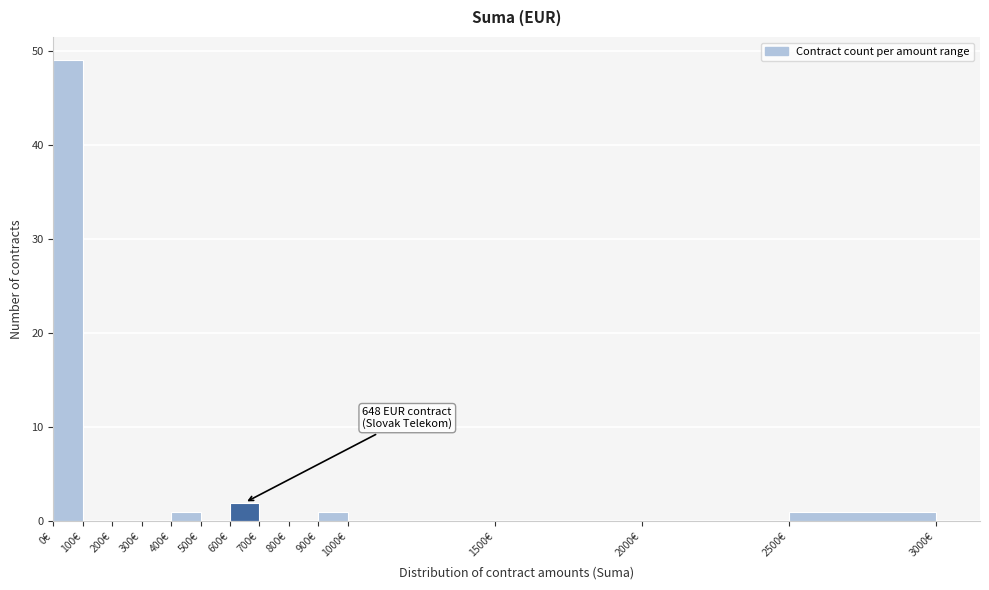

Over which range of the x-axis is the bar tallest?

0 to 100